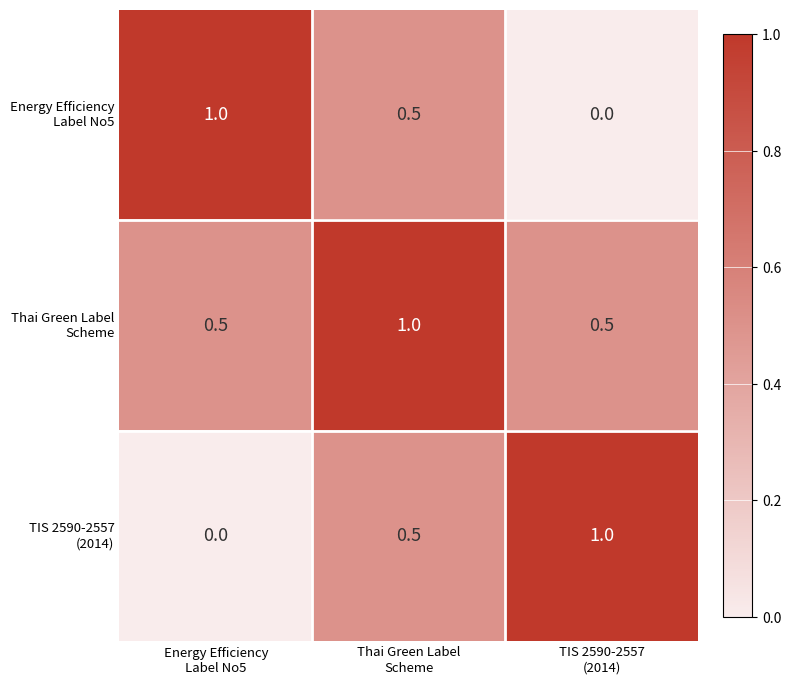

What is the maximum value shown in the chart?

1.0